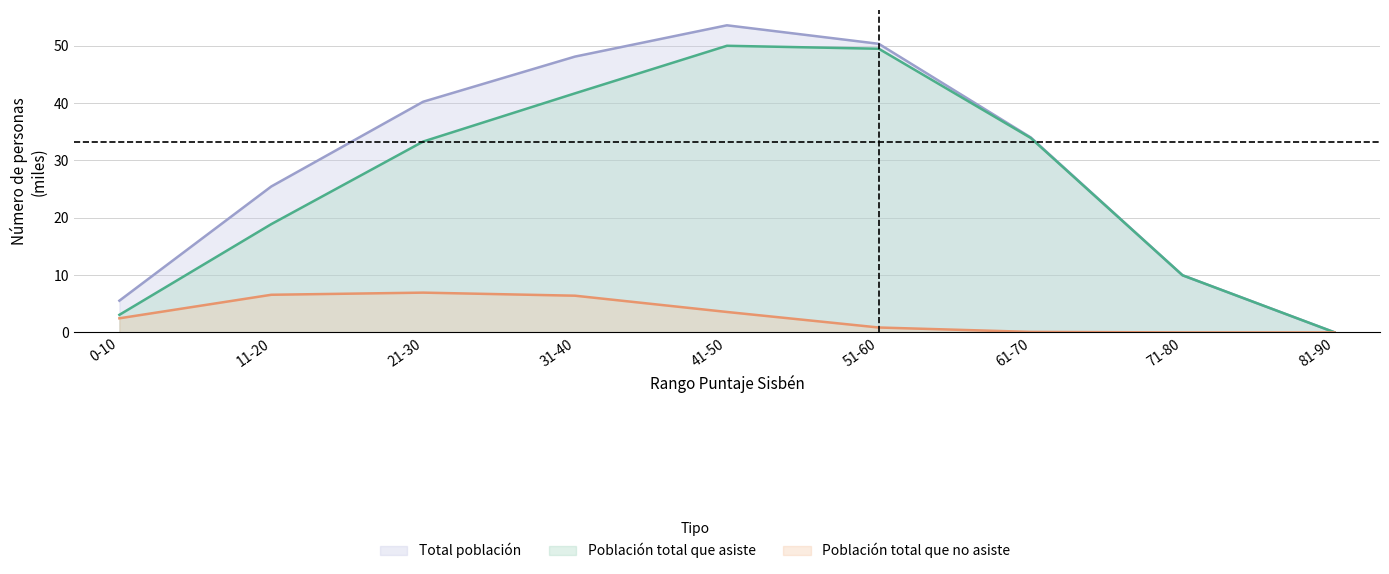

Read the Población total que asiste value at 11-20.

18.9